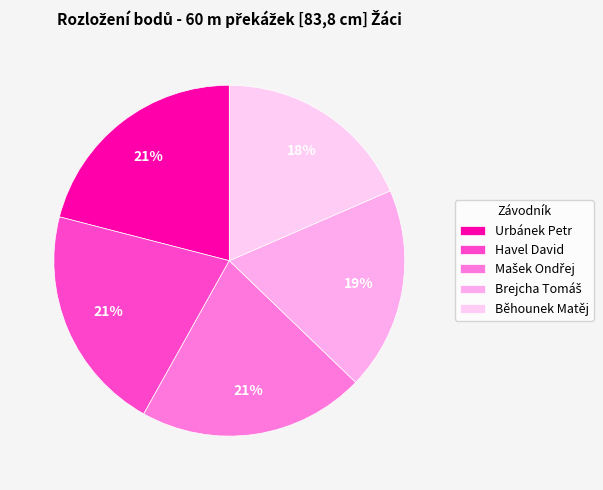

What percentage is the Mašek Ondřej slice, to the nearest percent?

21%